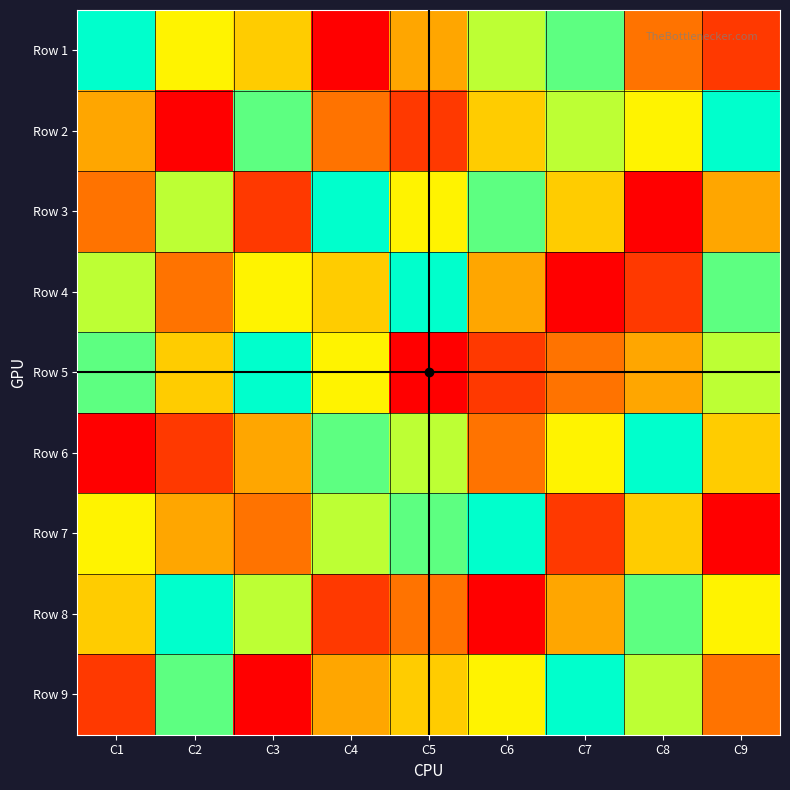

Reading left to right, transcribe all the data shown in this chart.

Row 1: C1=9	C2=6	C3=5	C4=1	C5=4	C6=7	C7=8	C8=3	C9=2
Row 2: C1=4	C2=1	C3=8	C4=3	C5=2	C6=5	C7=7	C8=6	C9=9
Row 3: C1=3	C2=7	C3=2	C4=9	C5=6	C6=8	C7=5	C8=1	C9=4
Row 4: C1=7	C2=3	C3=6	C4=5	C5=9	C6=4	C7=1	C8=2	C9=8
Row 5: C1=8	C2=5	C3=9	C4=6	C5=1	C6=2	C7=3	C8=4	C9=7
Row 6: C1=1	C2=2	C3=4	C4=8	C5=7	C6=3	C7=6	C8=9	C9=5
Row 7: C1=6	C2=4	C3=3	C4=7	C5=8	C6=9	C7=2	C8=5	C9=1
Row 8: C1=5	C2=9	C3=7	C4=2	C5=3	C6=1	C7=4	C8=8	C9=6
Row 9: C1=2	C2=8	C3=1	C4=4	C5=5	C6=6	C7=9	C8=7	C9=3